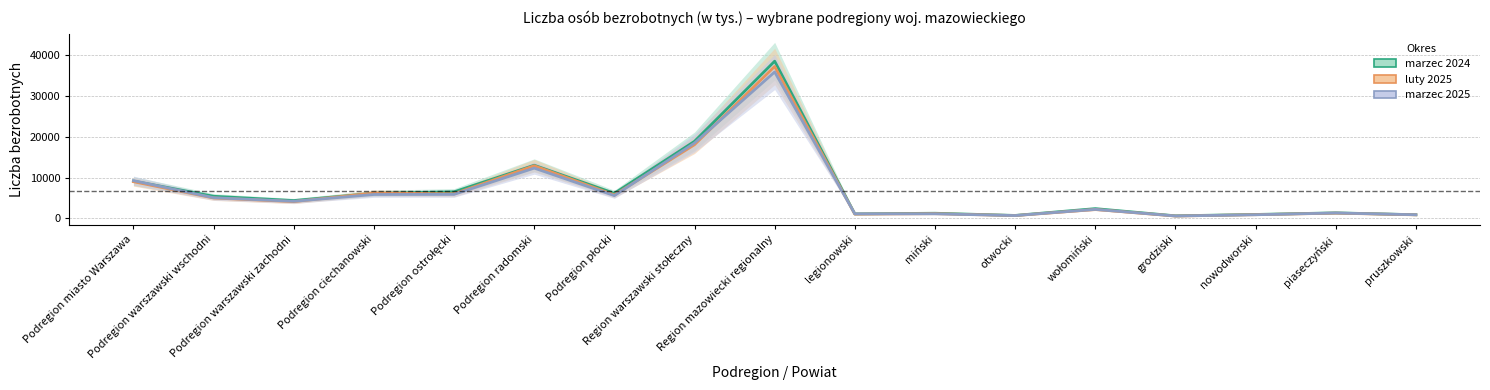

What is the label of the 16th point from the right?

Podregion warszawski wschodni